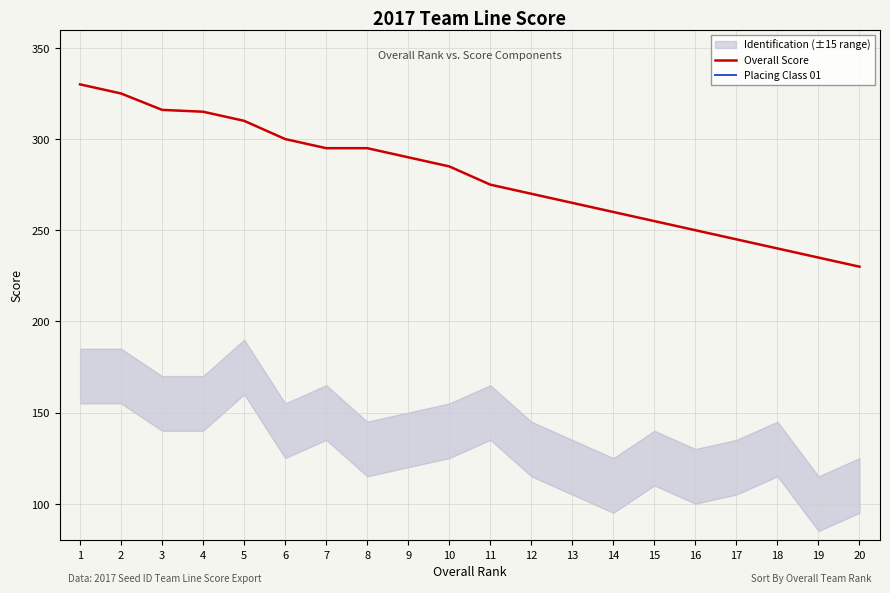

List the labels in order of Overall Score value, largest first.

1, 2, 3, 4, 5, 6, 7, 8, 9, 10, 11, 12, 13, 14, 15, 16, 17, 18, 19, 20